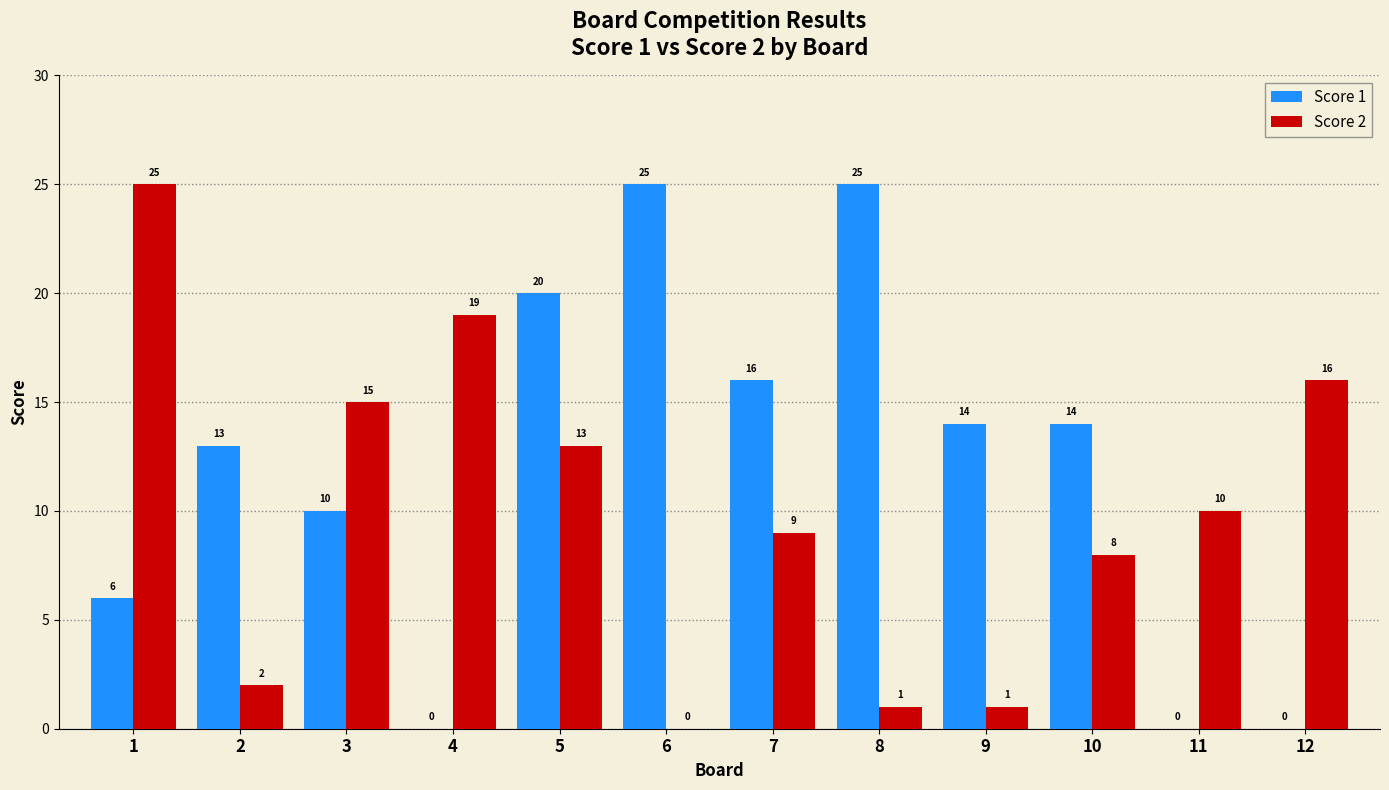

What is the greatest value displayed?

25